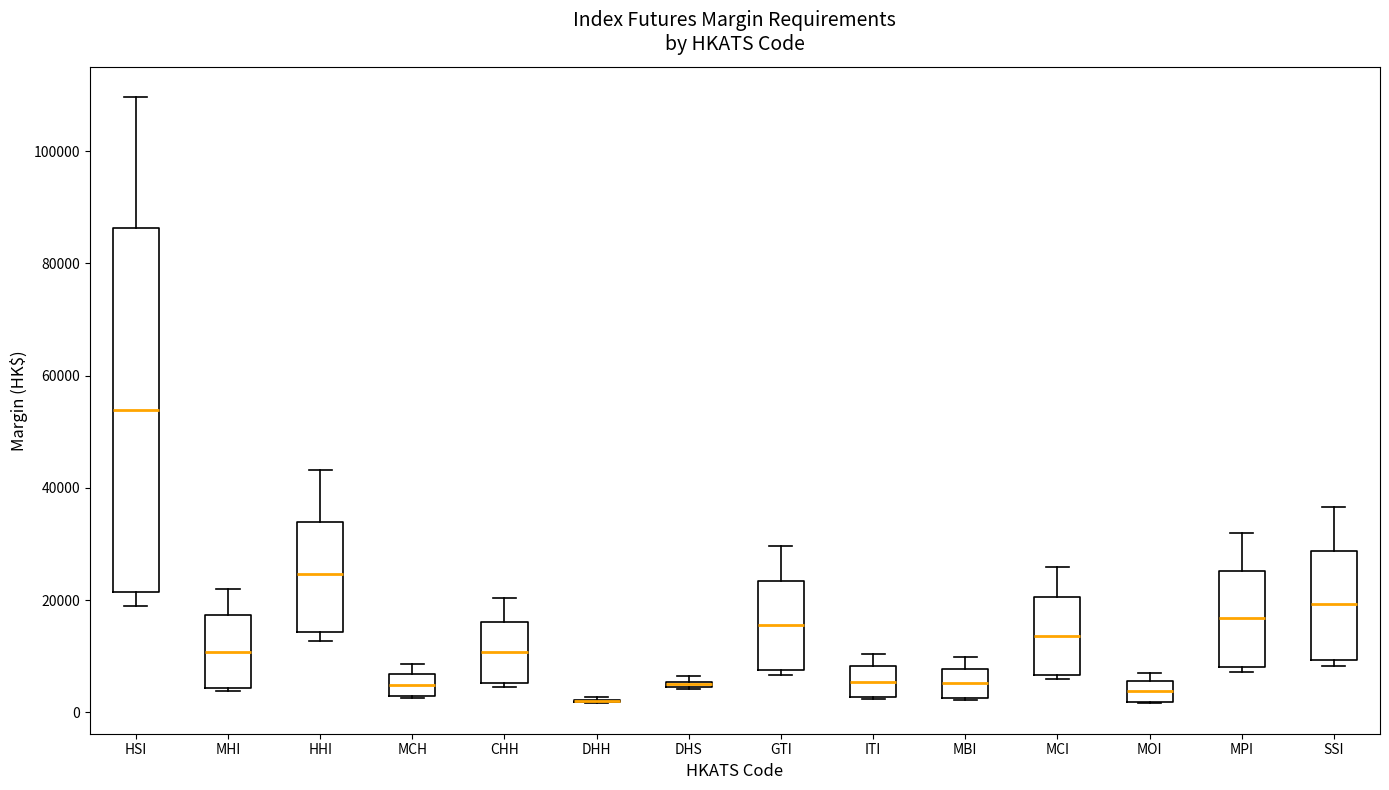

Which box is the tallest, from its lower edge to its upper edge?

HSI